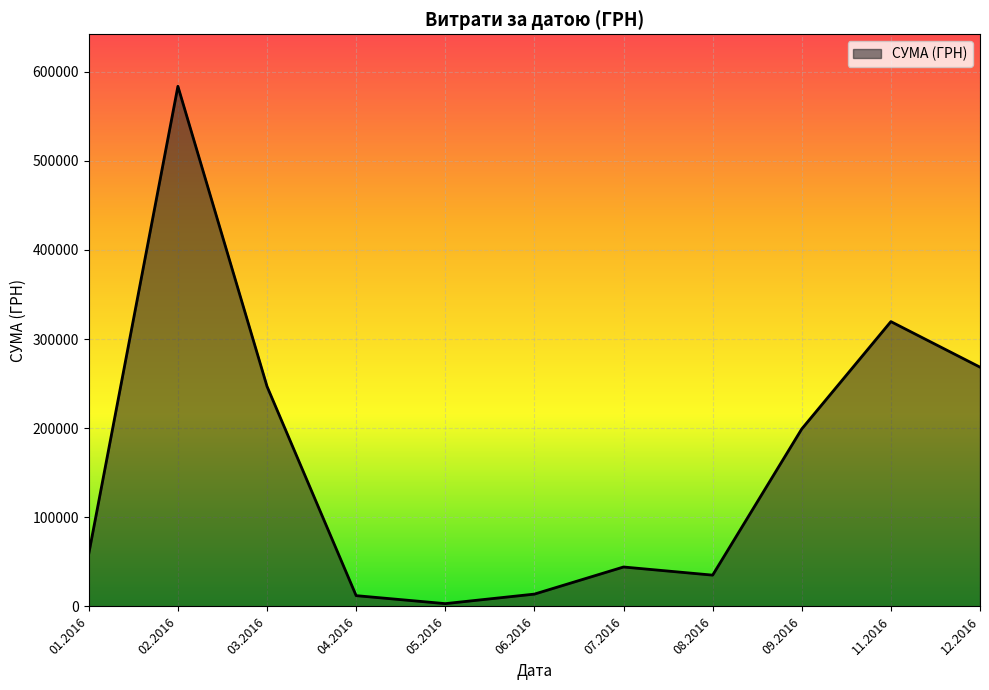

What is the change in value from 01.2016 to 03.2016?

+187618.1